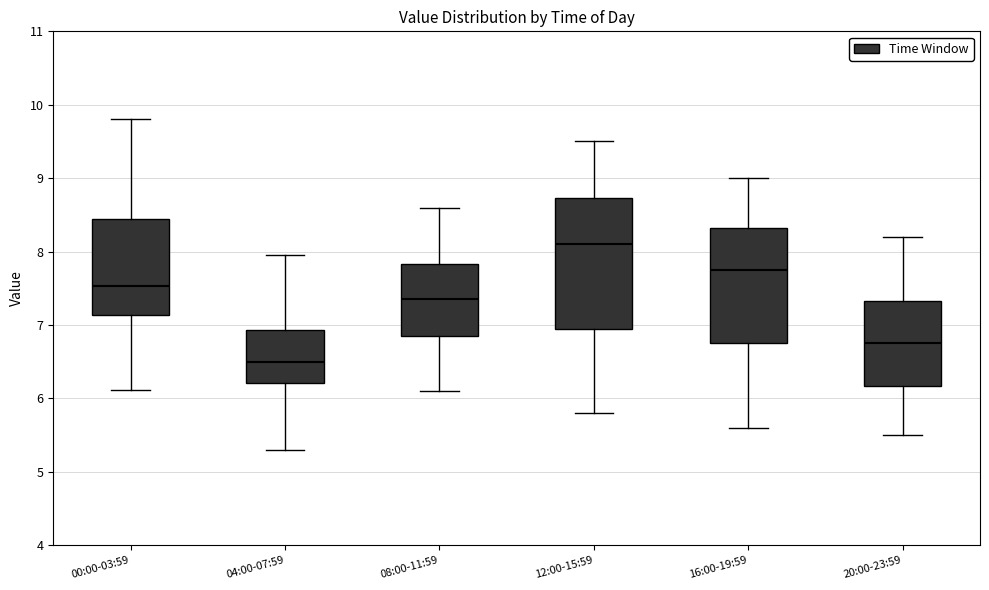

Reading left to right, transcribe this box plot: for each box, give where its median line is, the range the box spans, and where its two whiskers end, as read against the y-axis. The values are not printed on the chart, so give them approximately, as read against the axis.

00:00-03:59: median 7.5, box 7.1 to 8.4, whiskers 6.1 to 9.8
04:00-07:59: median 6.5, box 6.2 to 6.9, whiskers 5.3 to 8.0
08:00-11:59: median 7.4, box 6.9 to 7.8, whiskers 6.1 to 8.6
12:00-15:59: median 8.1, box 7.0 to 8.7, whiskers 5.8 to 9.5
16:00-19:59: median 7.8, box 6.8 to 8.3, whiskers 5.6 to 9.0
20:00-23:59: median 6.8, box 6.2 to 7.3, whiskers 5.5 to 8.2